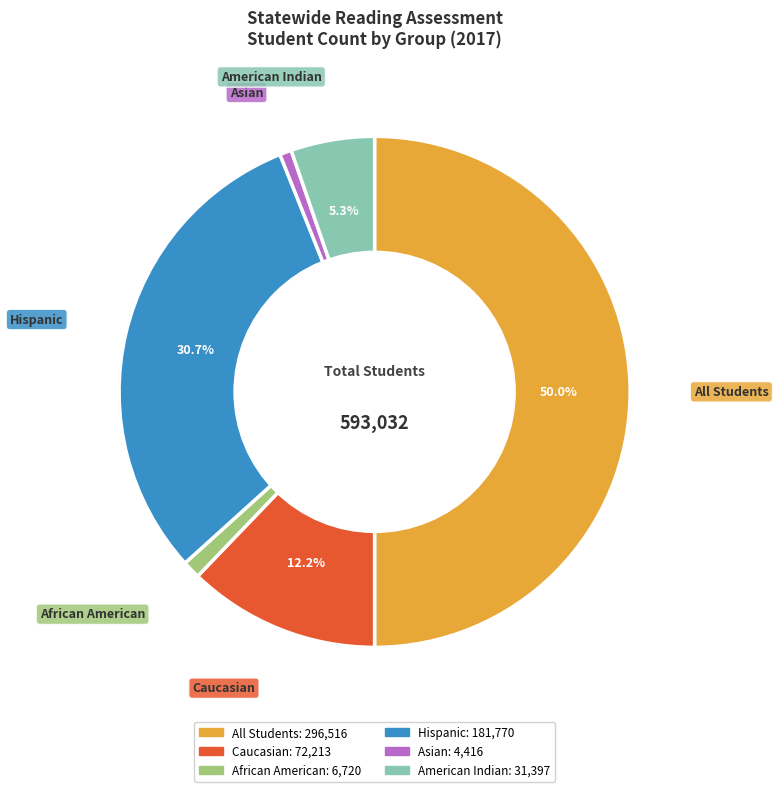

To the nearest percent, what is the combined percentage of Hispanic and African American?

32%